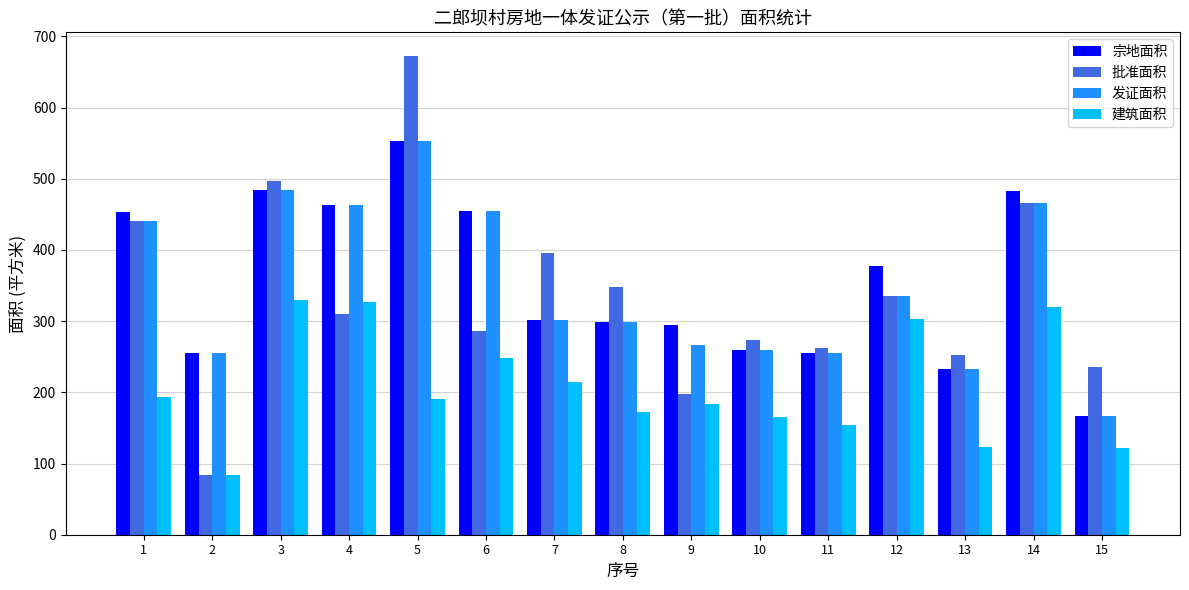

Count the number of categories in the chart.

15